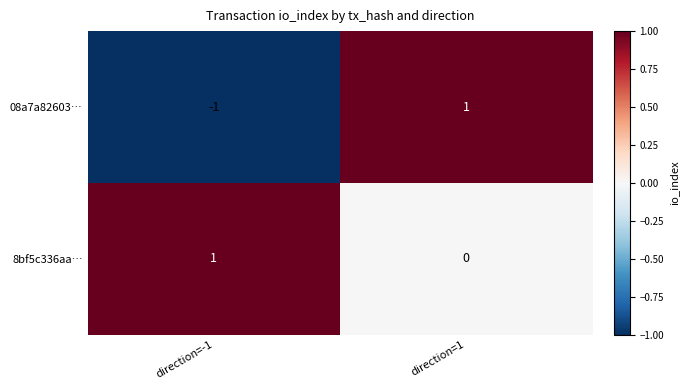

True or false: 08a7a82603… has a value of -2 at direction=-1.

False